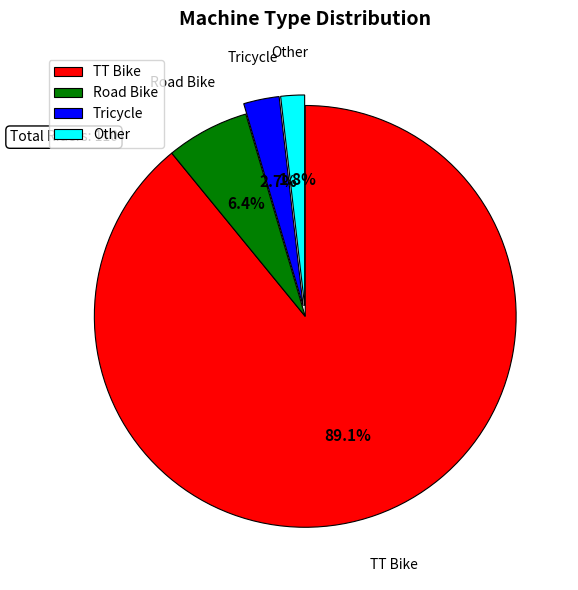

Does TT Bike represent more than half of the total?

Yes